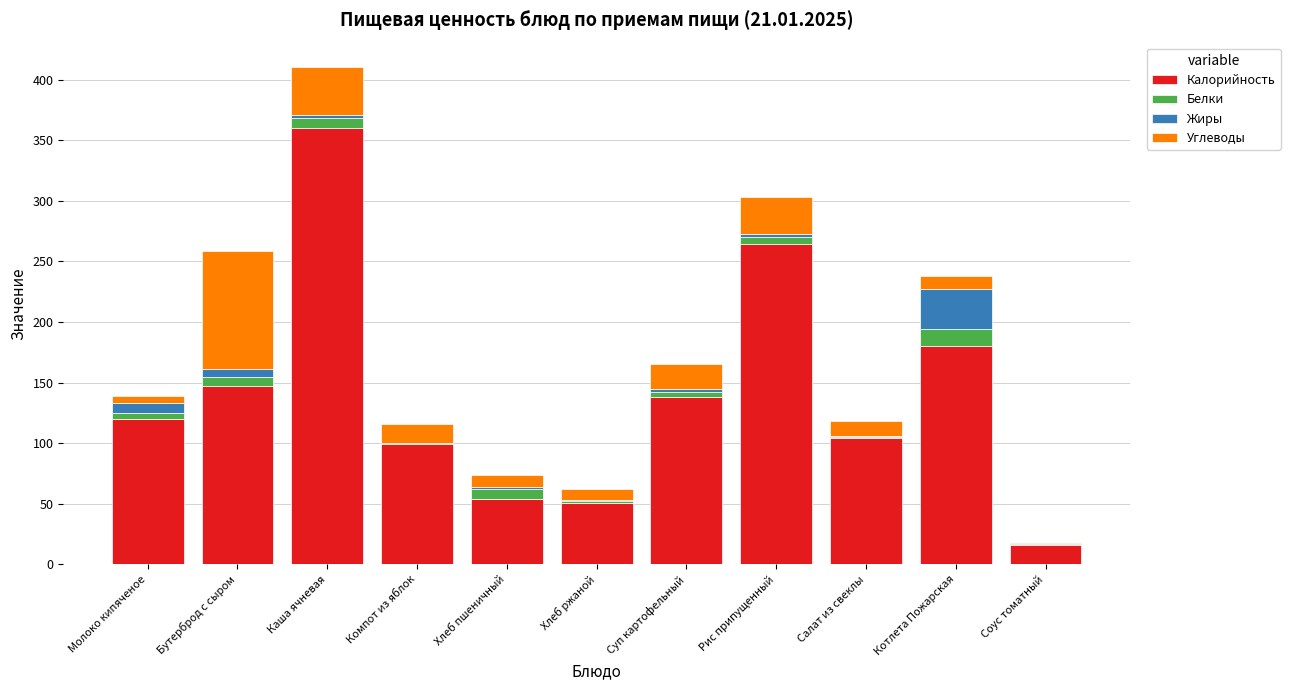

At which label is Калорийность closest to 188?

Котлета Пожарская